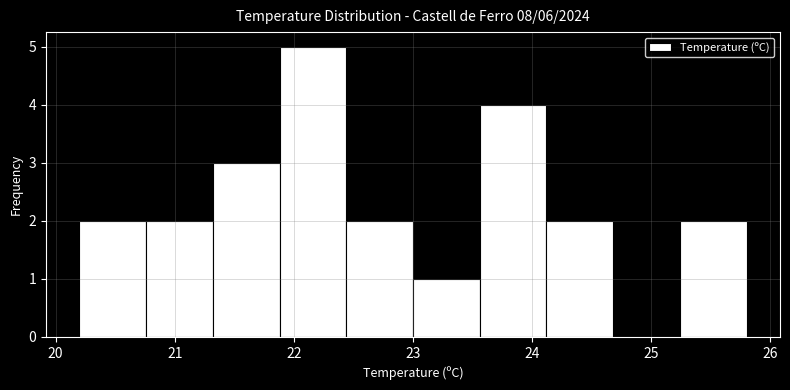

What is the height of the bar covering 25.24 to 25.80 on the x-axis? Neither the bar edges nor the heights are printed on the chart, so give them approximately, as read against the axes.

2